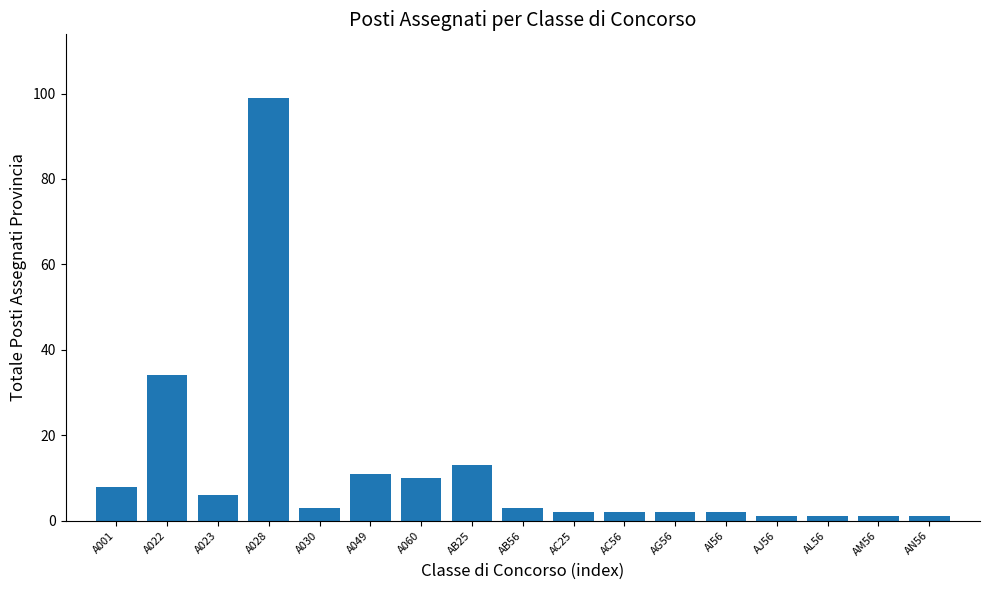

Reading left to right, transcribe all the data shown in this chart.

A001=8	A022=34	A023=6	A028=99	A030=3	A049=11	A060=10	AB25=13	AB56=3	AC25=2	AC56=2	AG56=2	AI56=2	AJ56=1	AL56=1	AM56=1	AN56=1